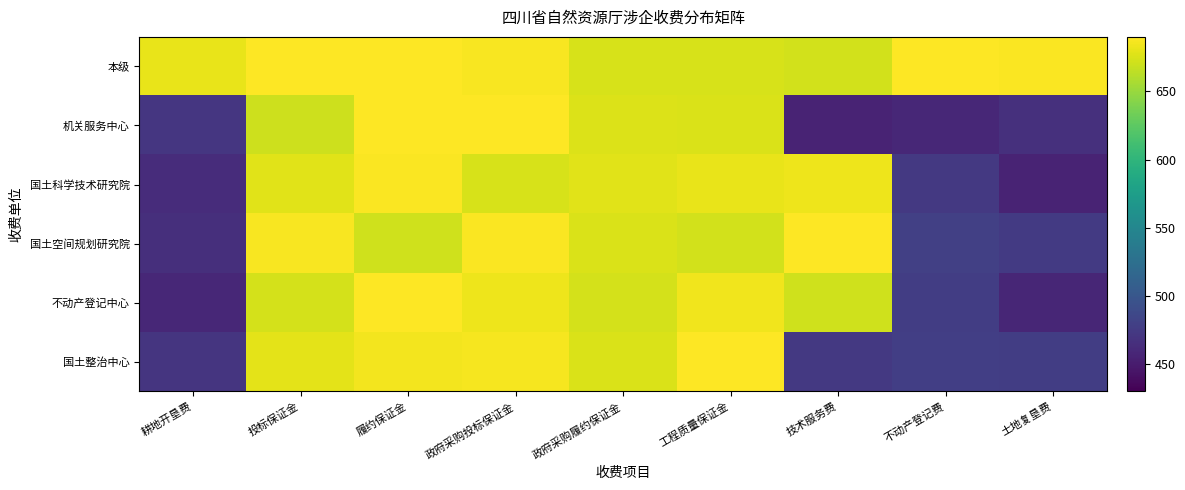

Rank the series at 土地复垦费 from highest to lowest value.

本级, 国土整治中心, 国土空间规划研究院, 机关服务中心, 不动产登记中心, 国土科学技术研究院